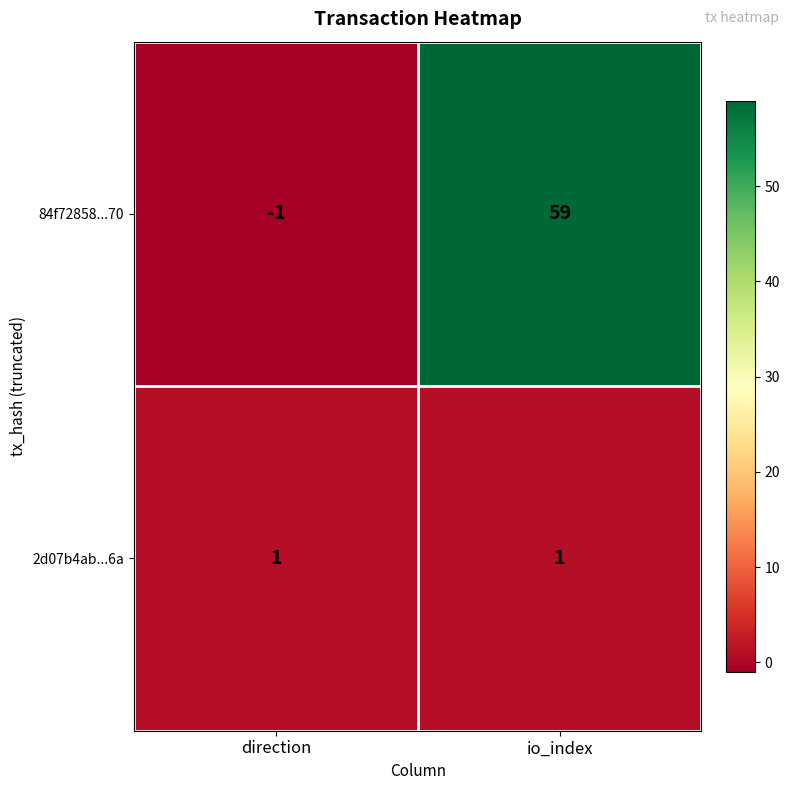

At direction, list the series in order from smallest to largest.

84f72858...70, 2d07b4ab...6a